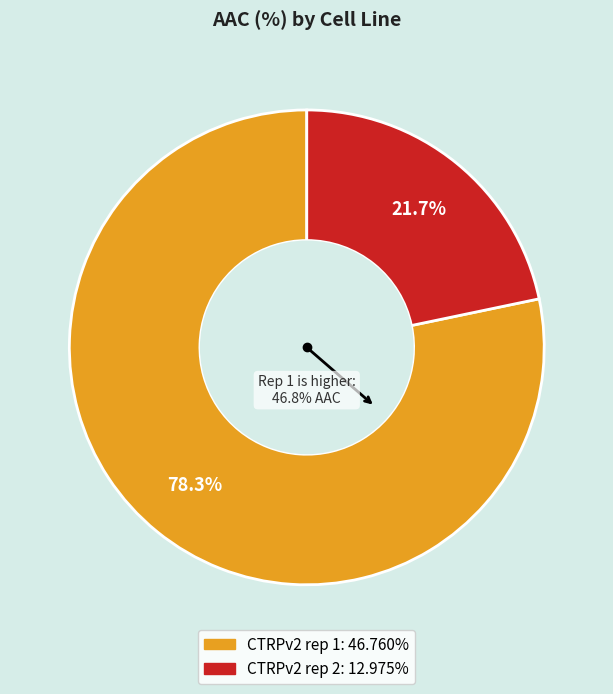

To the nearest percent, what portion does CTRPv2 rep 2 represent?

22%